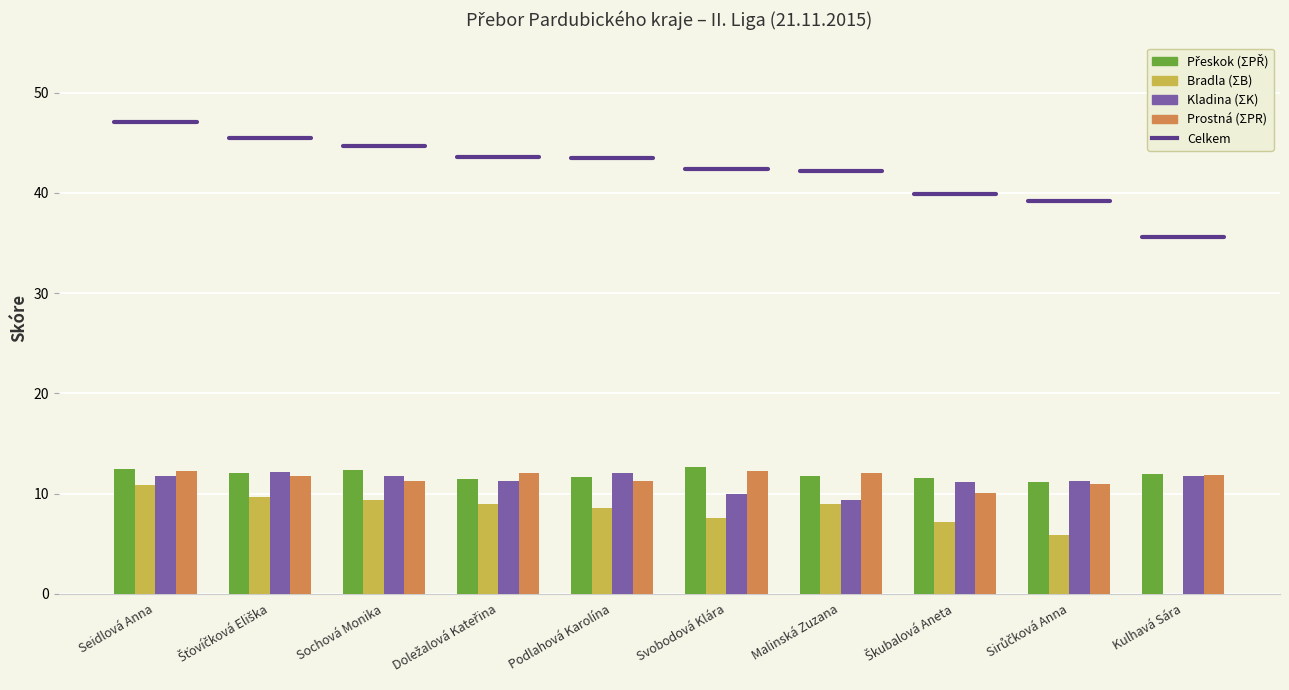

What is the maximum value for Prostná (ΣPR)?

12.2